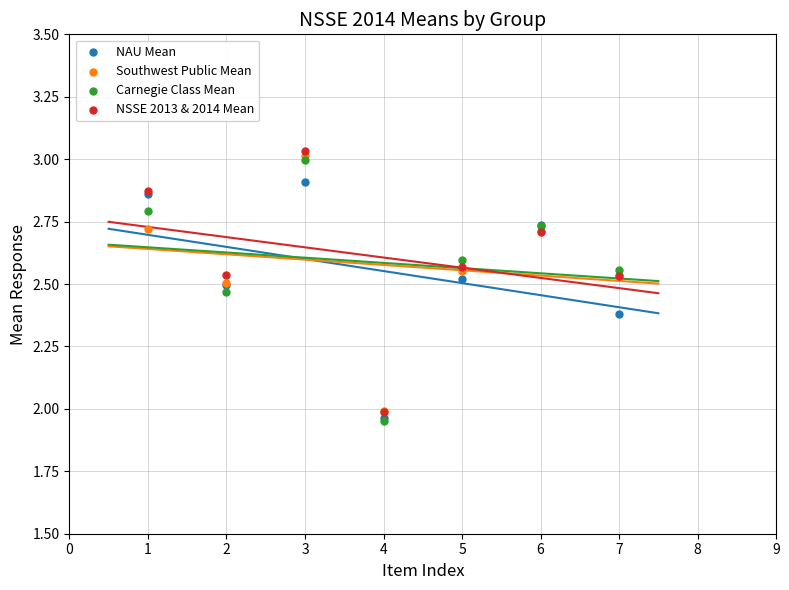

Which series reaches the minimum Y coordinate?

Carnegie Class Mean